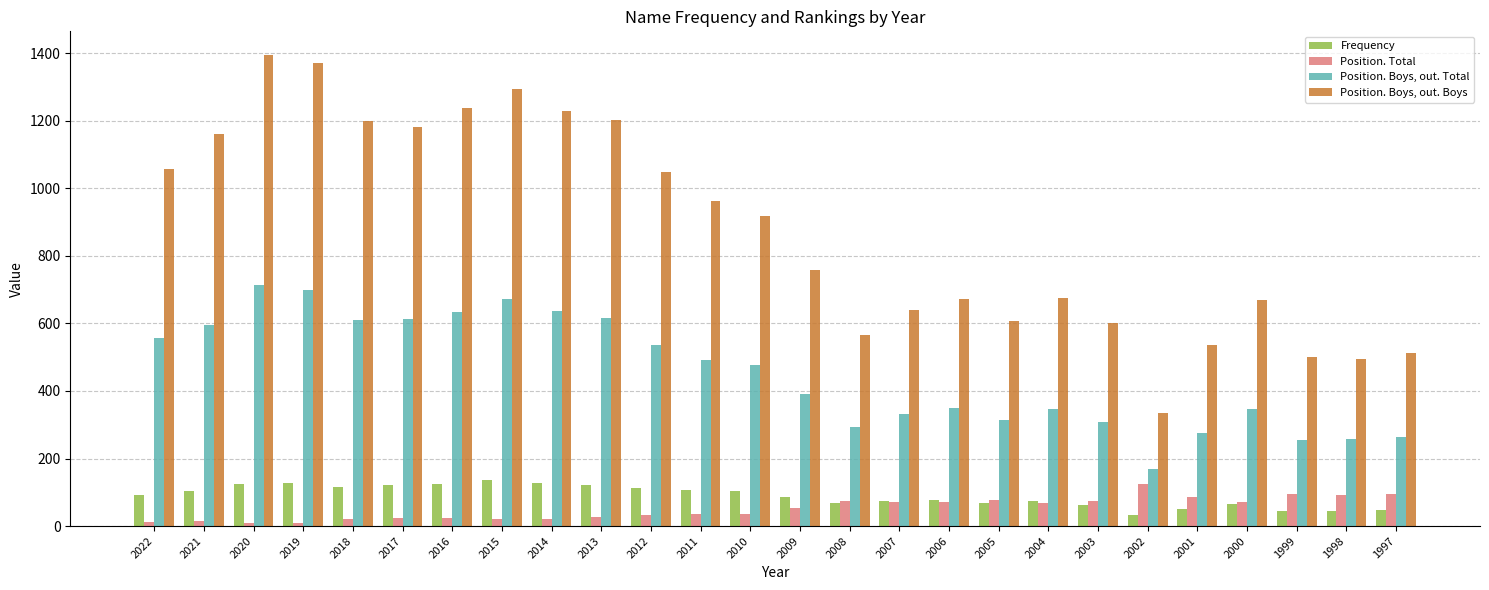

Which series has the largest range (max minus min)?

Position. Boys, out. Boys